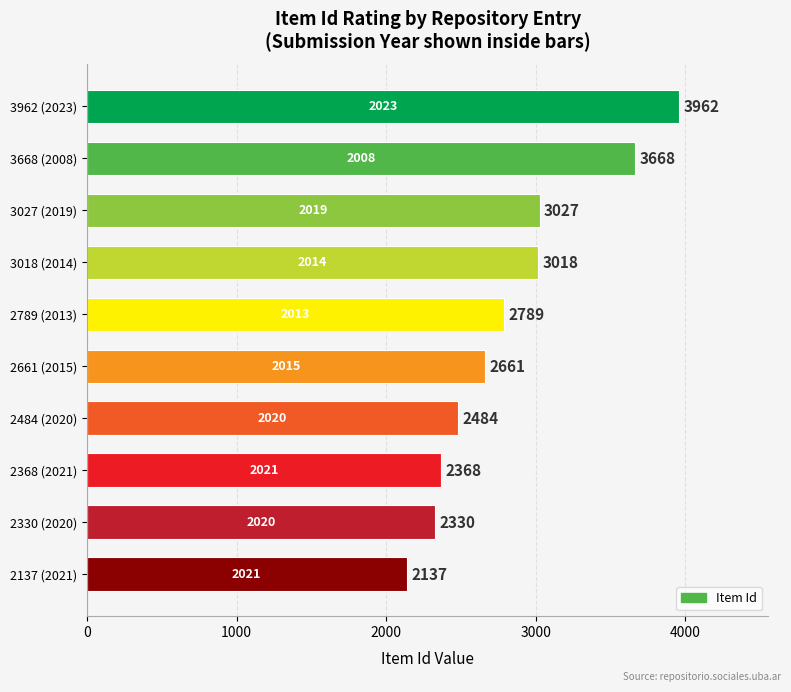

At which label is the value closest to 3049?

3027 (2019)